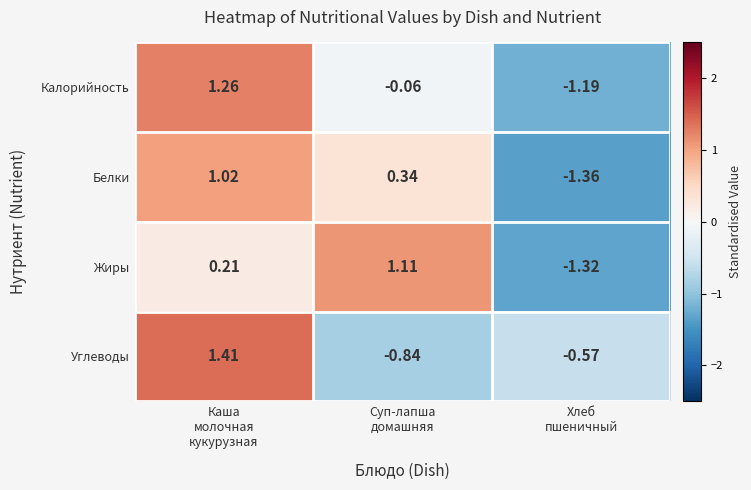

How many series are shown in this chart?

4